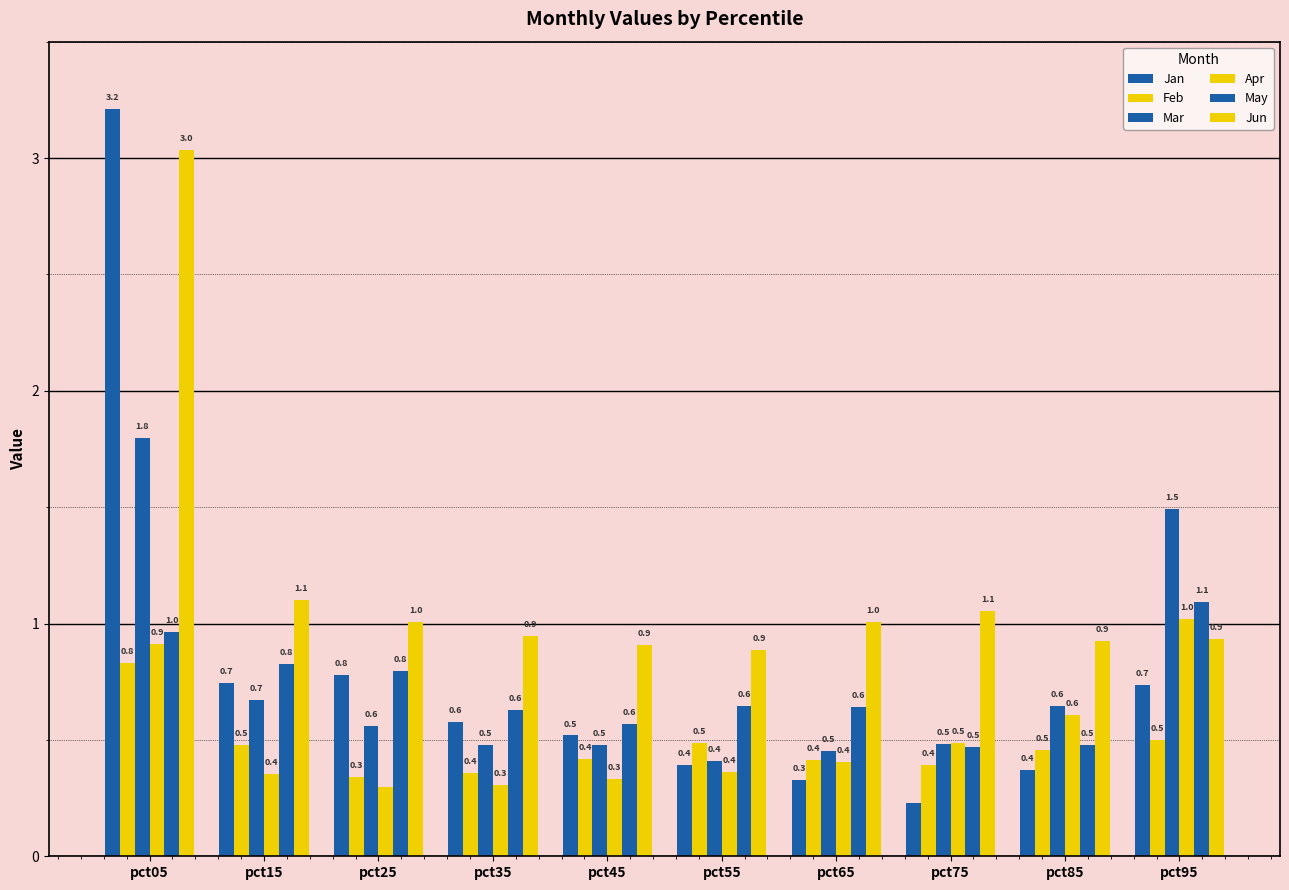

What is the minimum value for Jan?

0.2